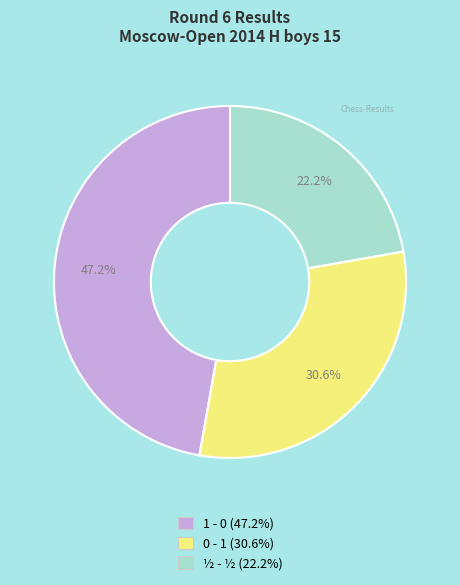

Is it true that ½ - ½ is 22% of the pie?

True